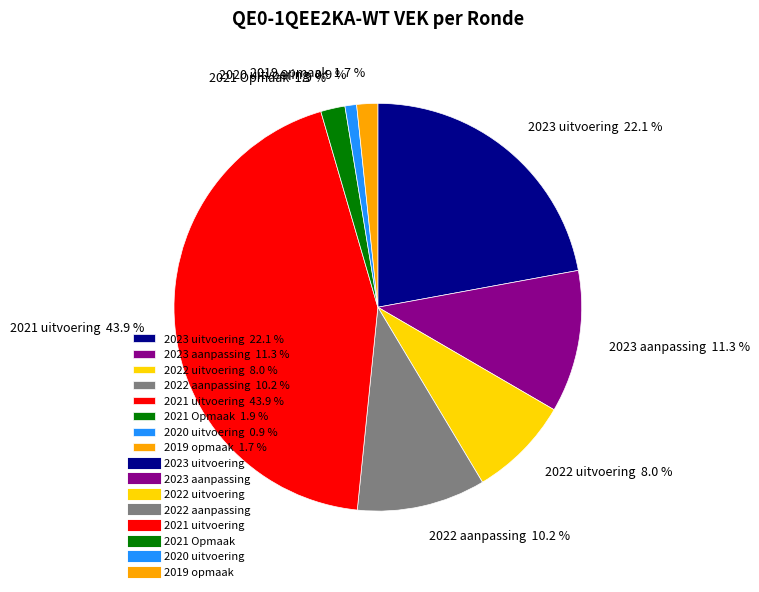

How many segments does this pie chart have?

8